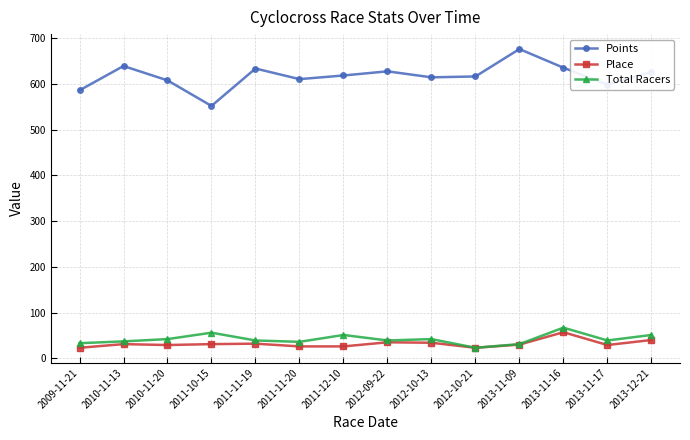

What is the minimum value shown in the chart?

23.0